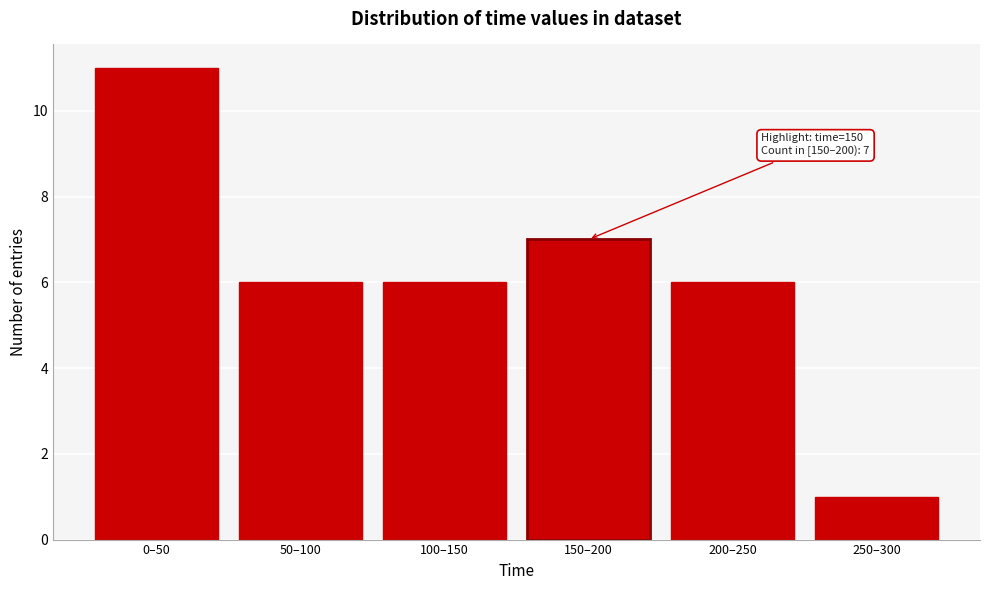

Reading right to left, what are all the values shown in this chart?

250–300=1	200–250=6	150–200=7	100–150=6	50–100=6	0–50=11